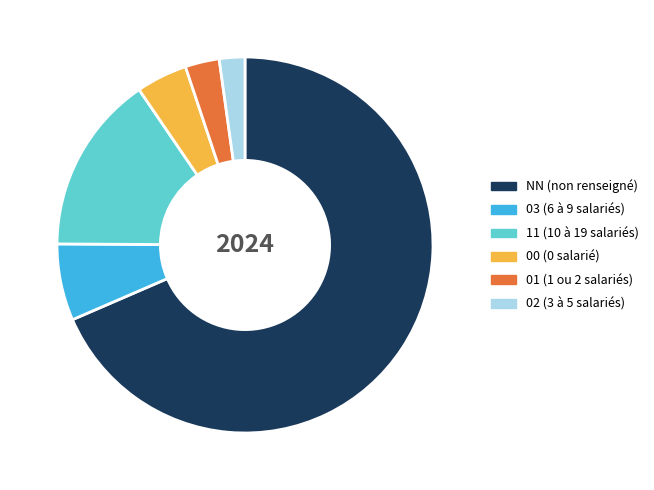

Which slice represents more than half of the pie?

NN